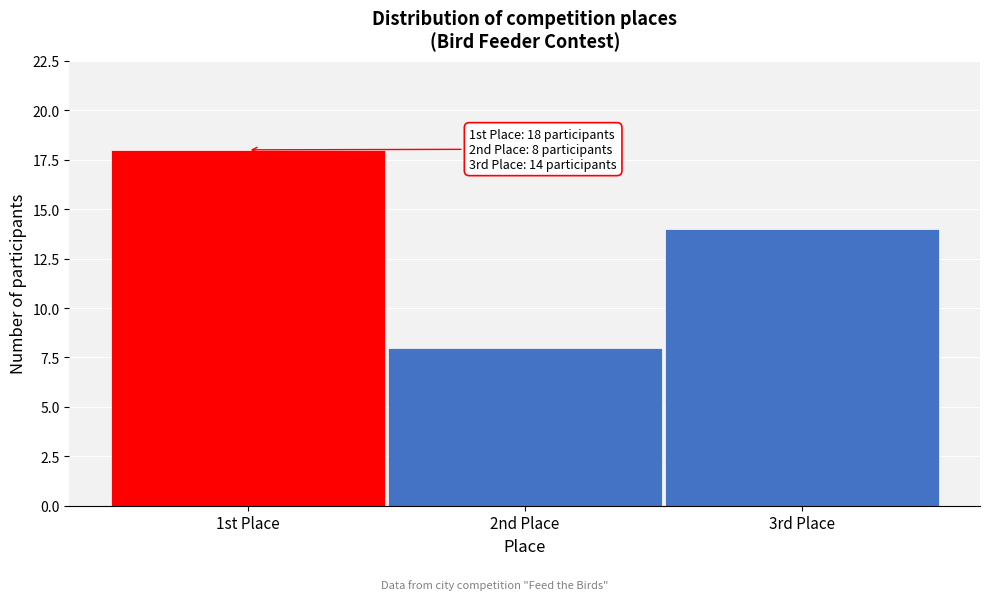

Reading left to right, what are all the values shown in this chart?

1st Place=18	2nd Place=8	3rd Place=14